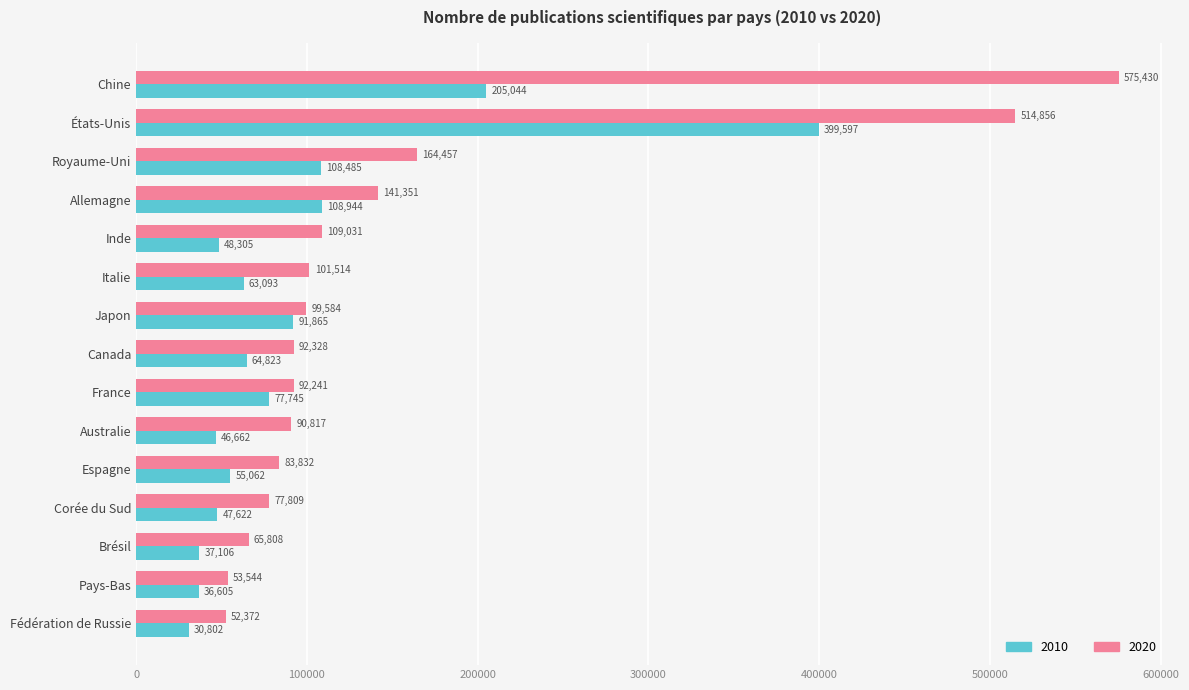

How many series are shown in this chart?

2